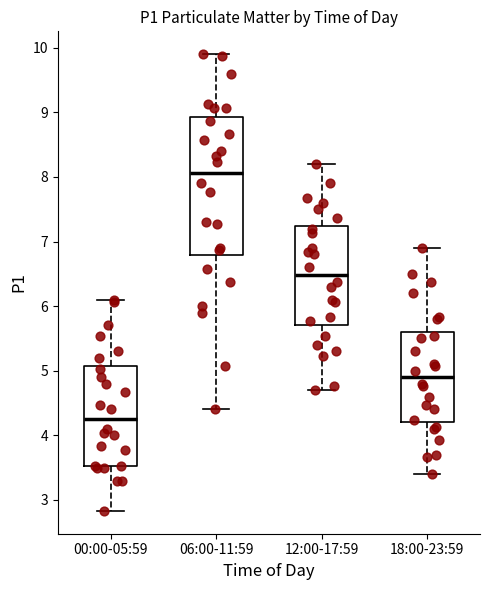

Reading left to right, read every box against the y-axis: the position of its median line, the range the box covers, and the ends of its whiskers. The values are not printed on the chart, so give them approximately, as read against the axis.

00:00-05:59: median 4.3, box 3.5 to 5.1, whiskers 2.8 to 6.1
06:00-11:59: median 8.1, box 6.8 to 8.9, whiskers 4.4 to 9.9
12:00-17:59: median 6.5, box 5.7 to 7.2, whiskers 4.7 to 8.2
18:00-23:59: median 4.9, box 4.2 to 5.6, whiskers 3.4 to 6.9